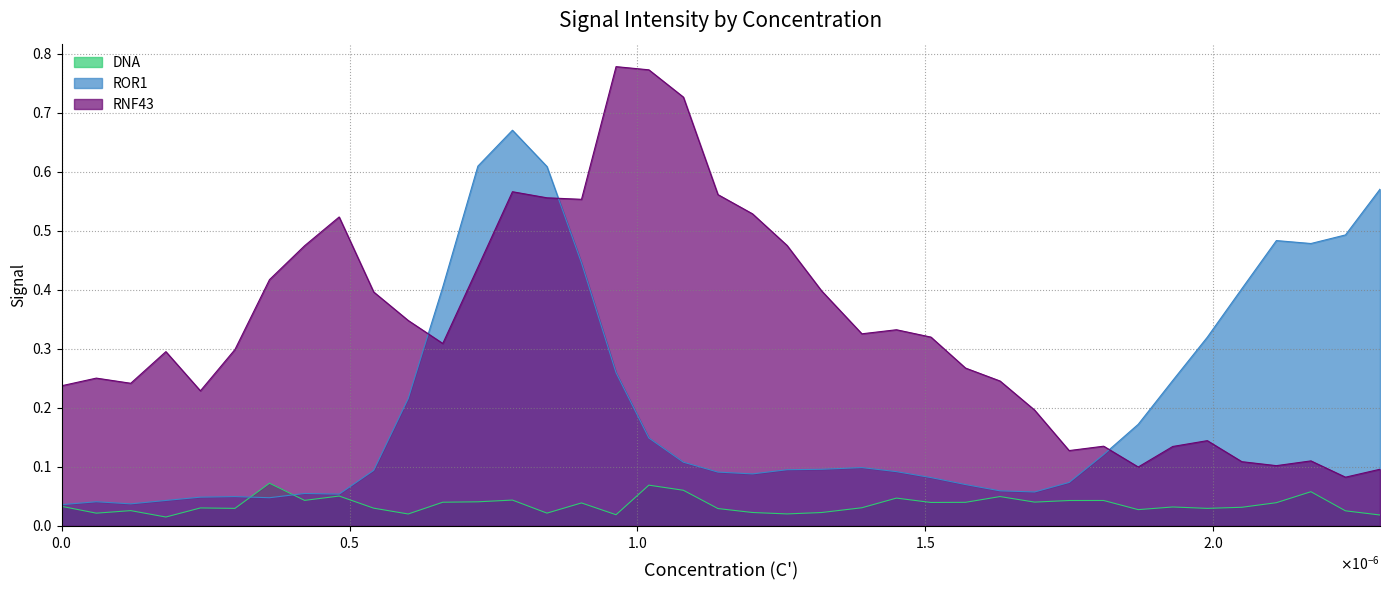

Which series ends up on top after the final intersection of DNA and ROR1?

ROR1